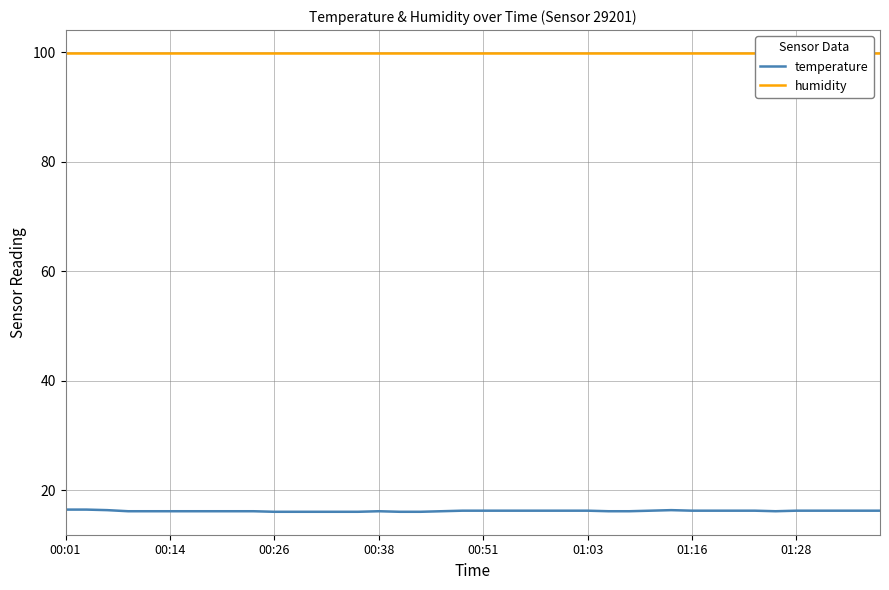

What is the maximum value for temperature?

16.5